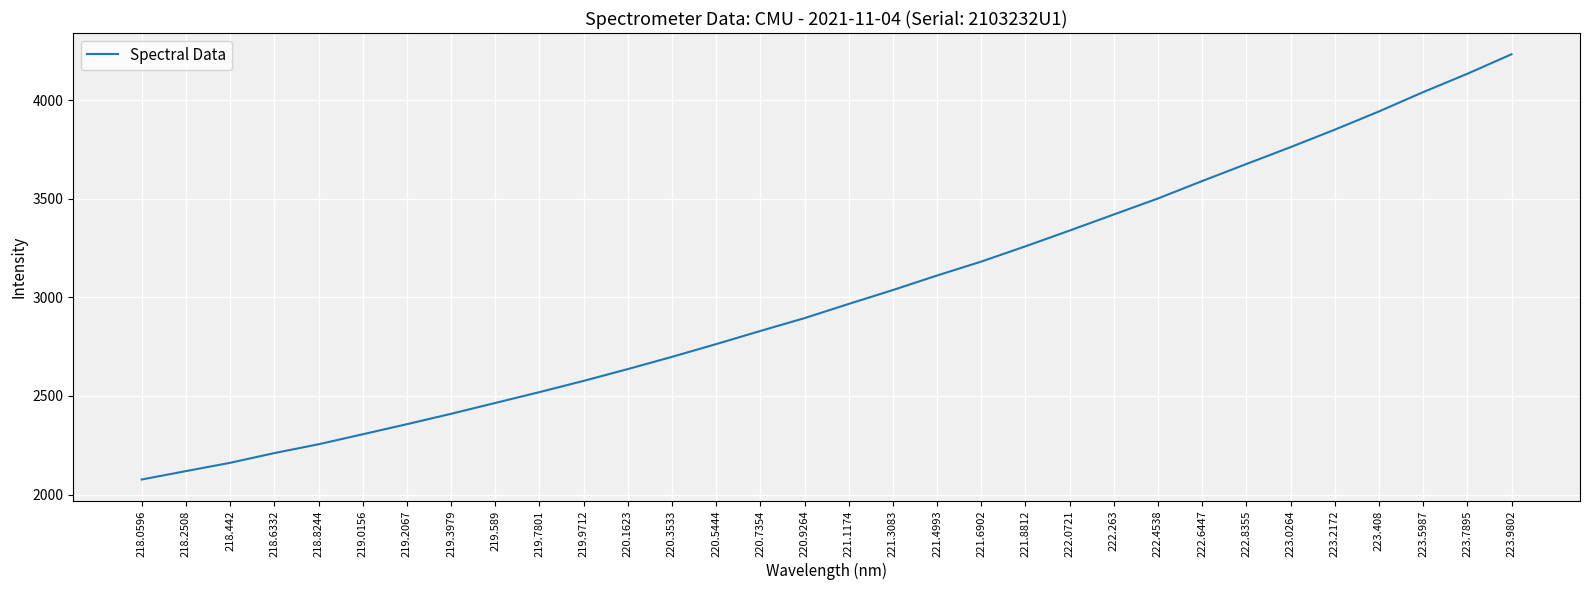

Is it true that the value at 218.8244 is 1281.4?

False